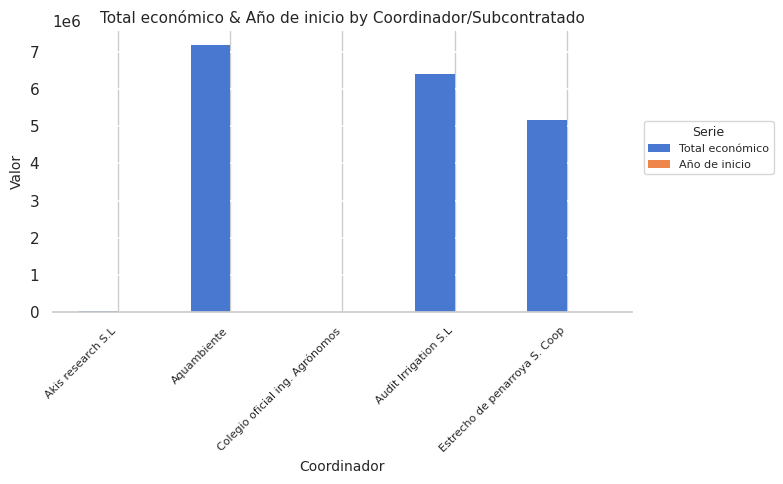

Which category has the highest value across all series?

Aquambiente